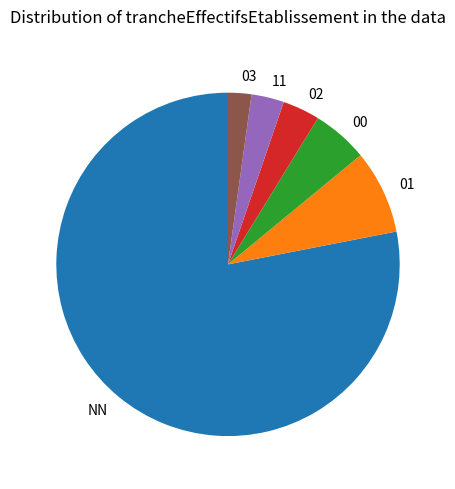

Between NN and 02, which is larger?

NN